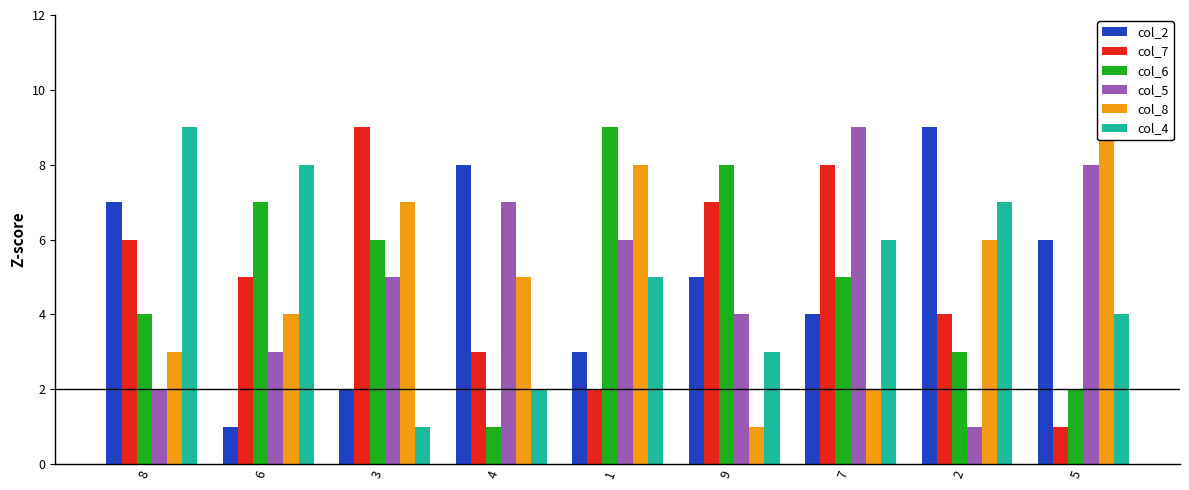

Reading left to right, extract all data points from this chart.

col_2: 7	1	2	8	3	5	4	9	6
col_7: 6	5	9	3	2	7	8	4	1
col_6: 4	7	6	1	9	8	5	3	2
col_5: 2	3	5	7	6	4	9	1	8
col_8: 3	4	7	5	8	1	2	6	9
col_4: 9	8	1	2	5	3	6	7	4